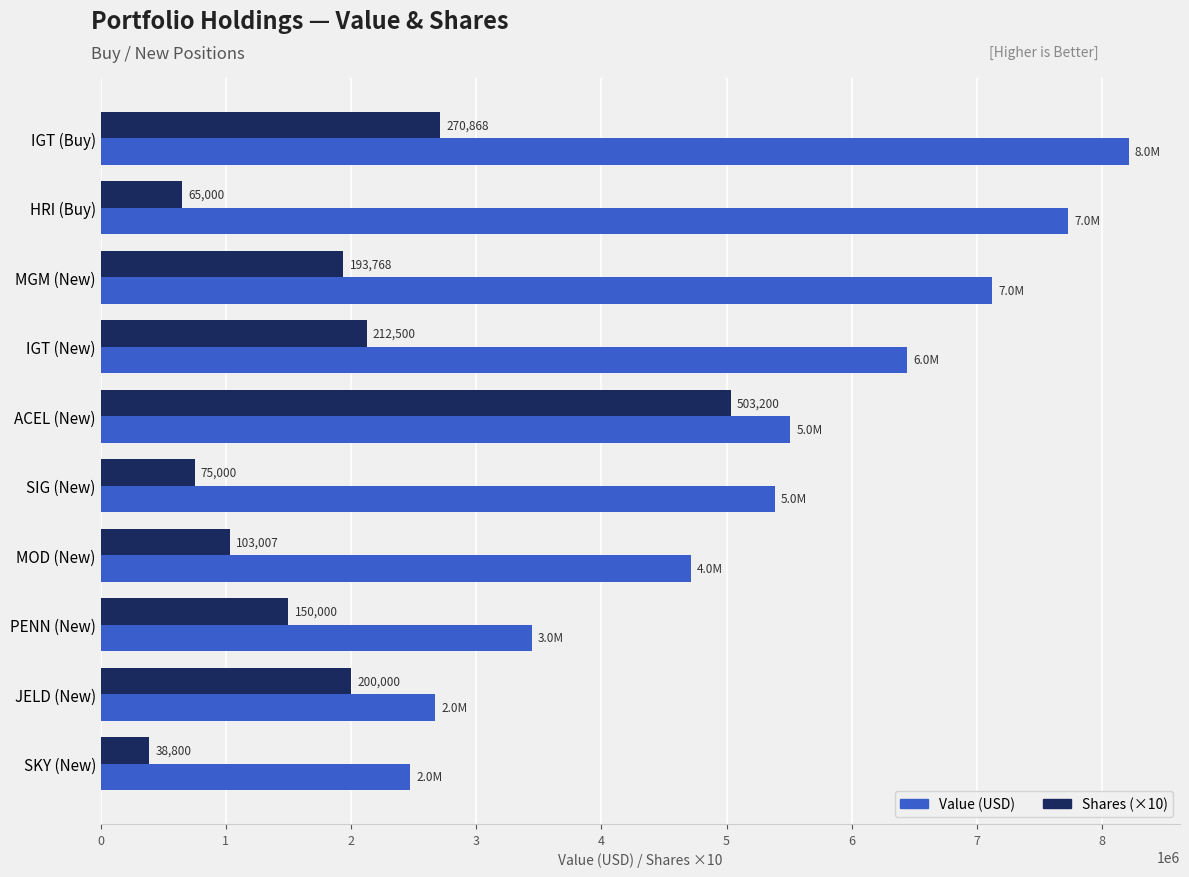

What are all the series names shown in the legend?

Value (USD), Shares (×10)